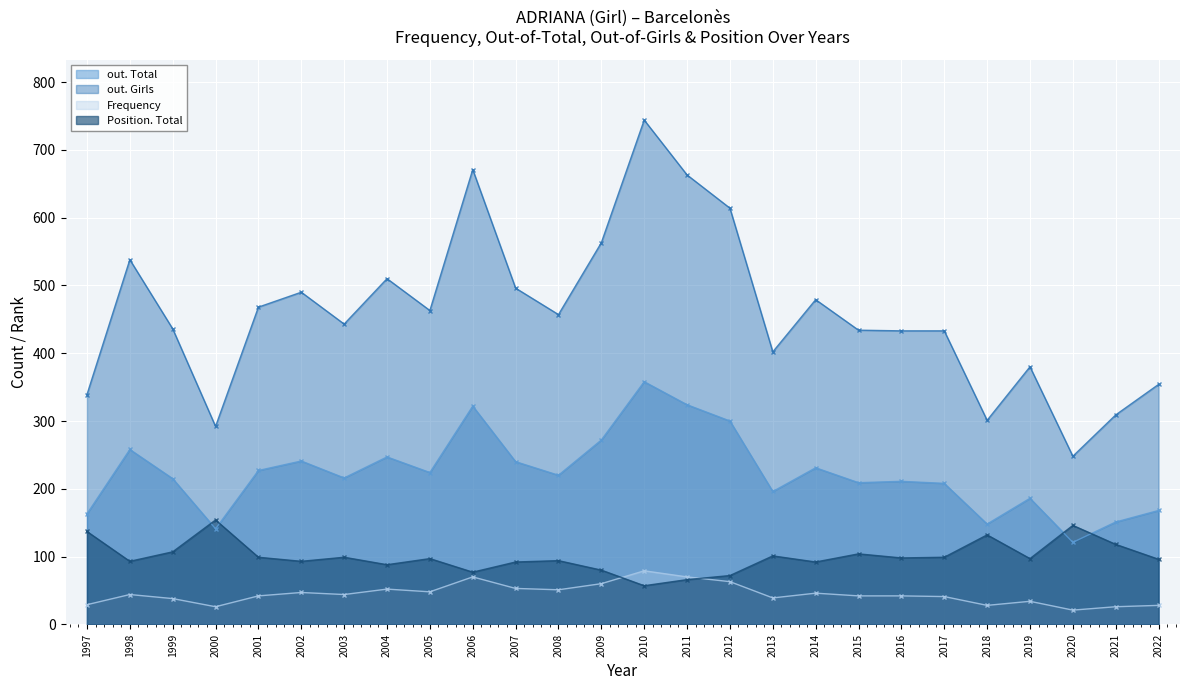

What are all the series names shown in the legend?

out. Total, out. Girls, Frequency, Position. Total